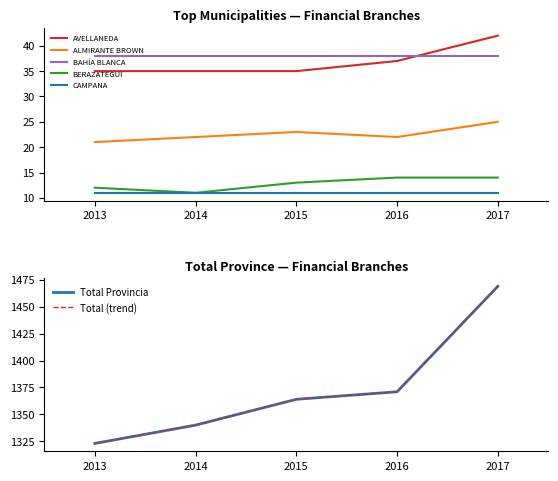

True or false: 2014 and 2016 cross at least once.

False